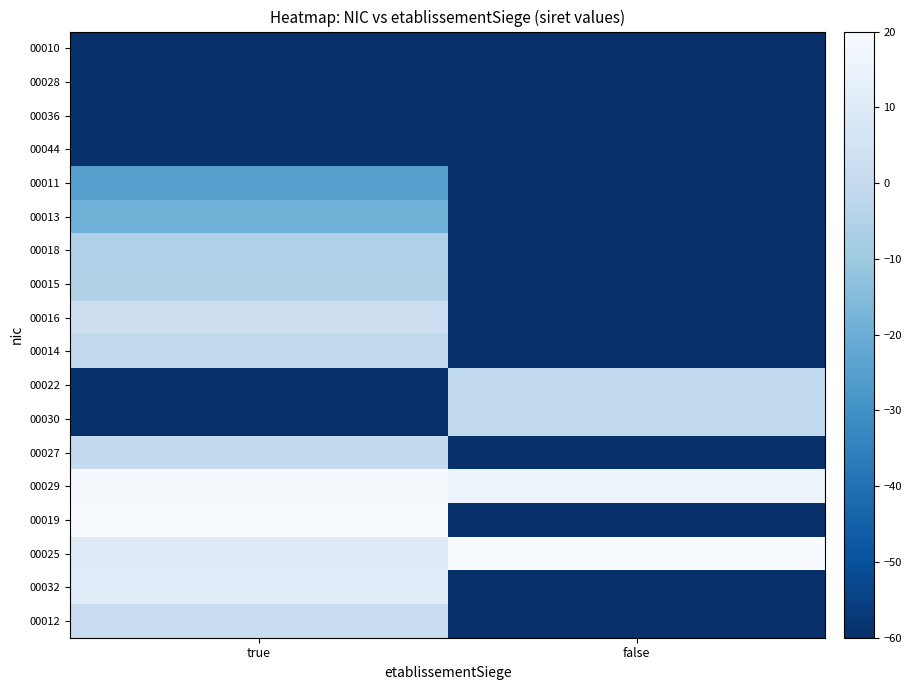

Reading left to right, transcribe all the data shown in this chart.

00010: true=-60.0	false=-60.0
00028: true=-60.0	false=-60.0
00036: true=-60.0	false=-60.0
00044: true=-60.0	false=-60.0
00011: true=-25.3	false=-60.0
00013: true=-19.1	false=-60.0
00018: true=-5.3	false=-60.0
00015: true=-4.8	false=-60.0
00016: true=2.9	false=-60.0
00014: true=-1.2	false=-60.0
00022: true=-60.0	false=-1.0
00030: true=-60.0	false=-1.0
00027: true=-0.6	false=-60.0
00029: true=19.2	false=15.9
00019: true=19.7	false=-60.0
00025: true=10.3	false=20.0
00032: true=10.7	false=-60.0
00012: true=1.8	false=-60.0